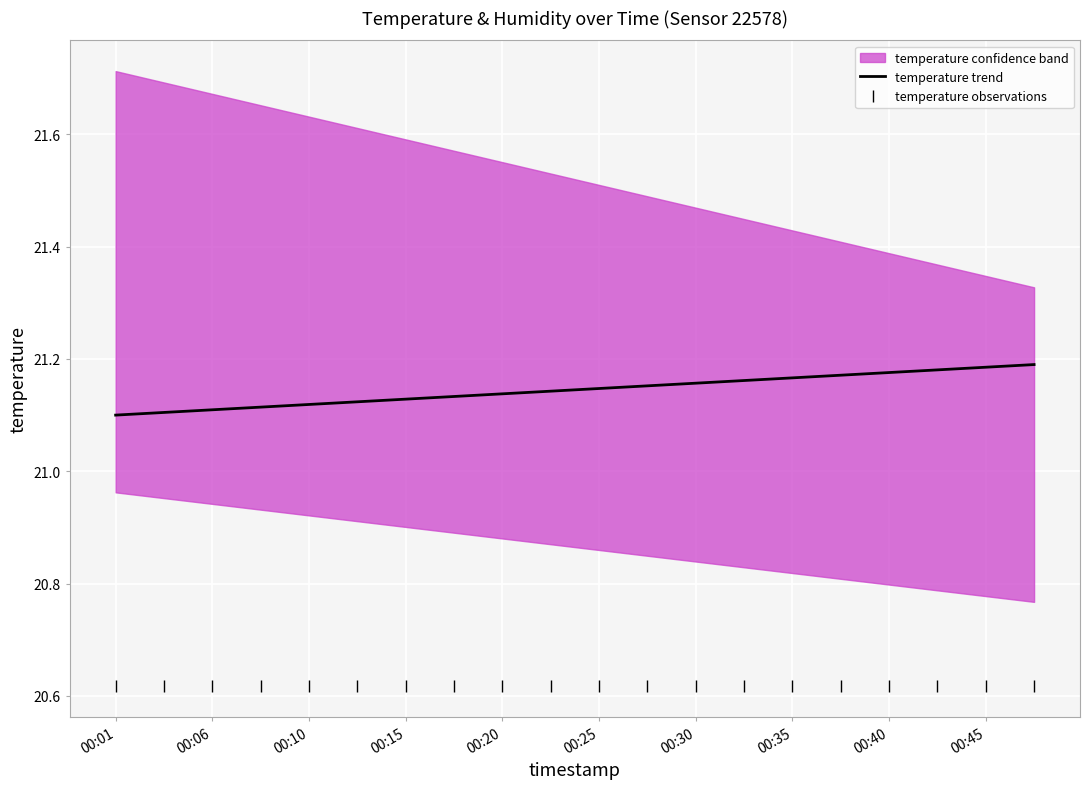

True or false: temperature trend has more than 1 interior local peaks.

False